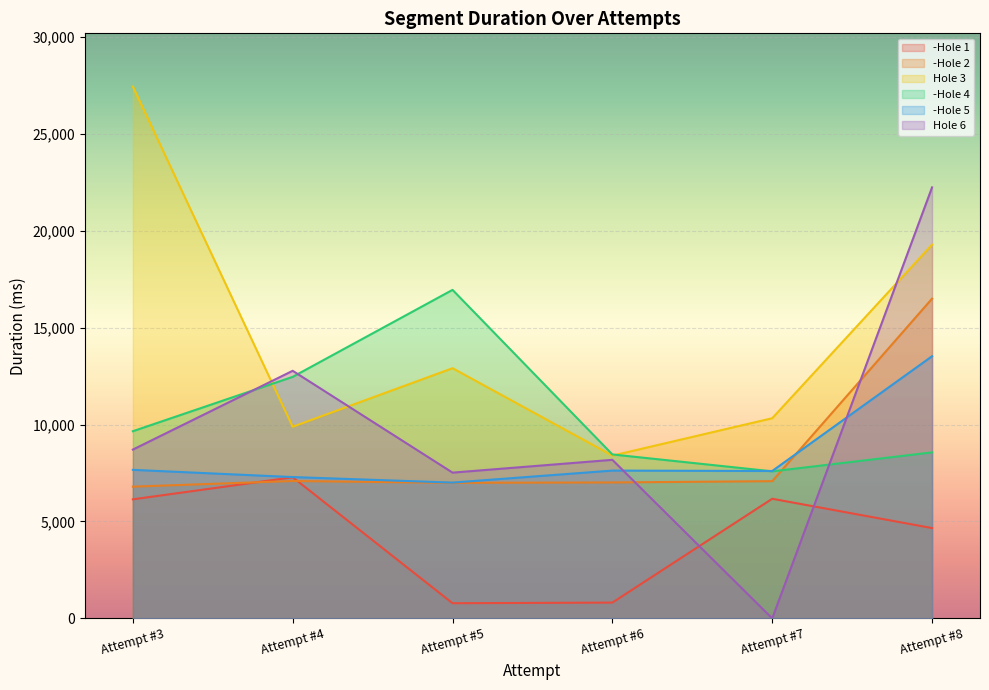

What is the sum of all -Hole 5 values?

50706